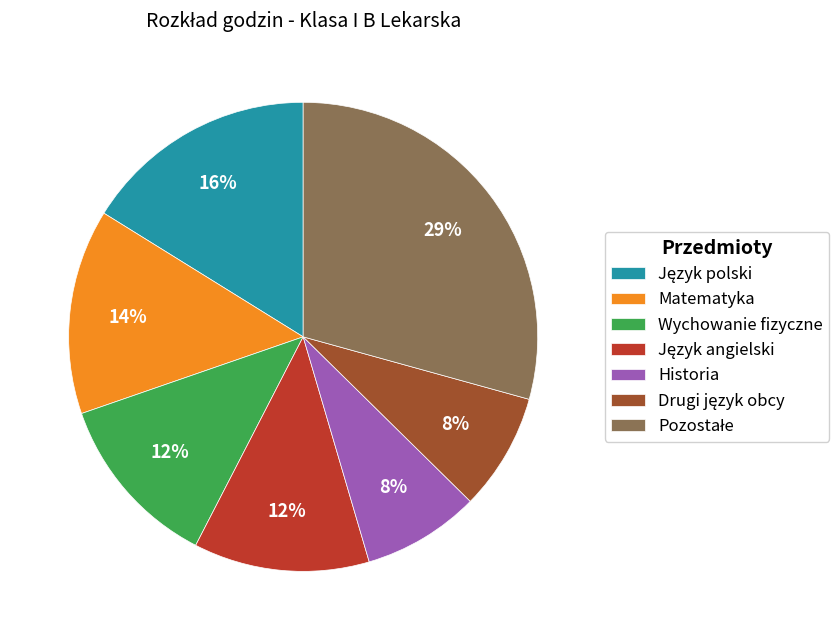

How many slices are in this pie chart?

7